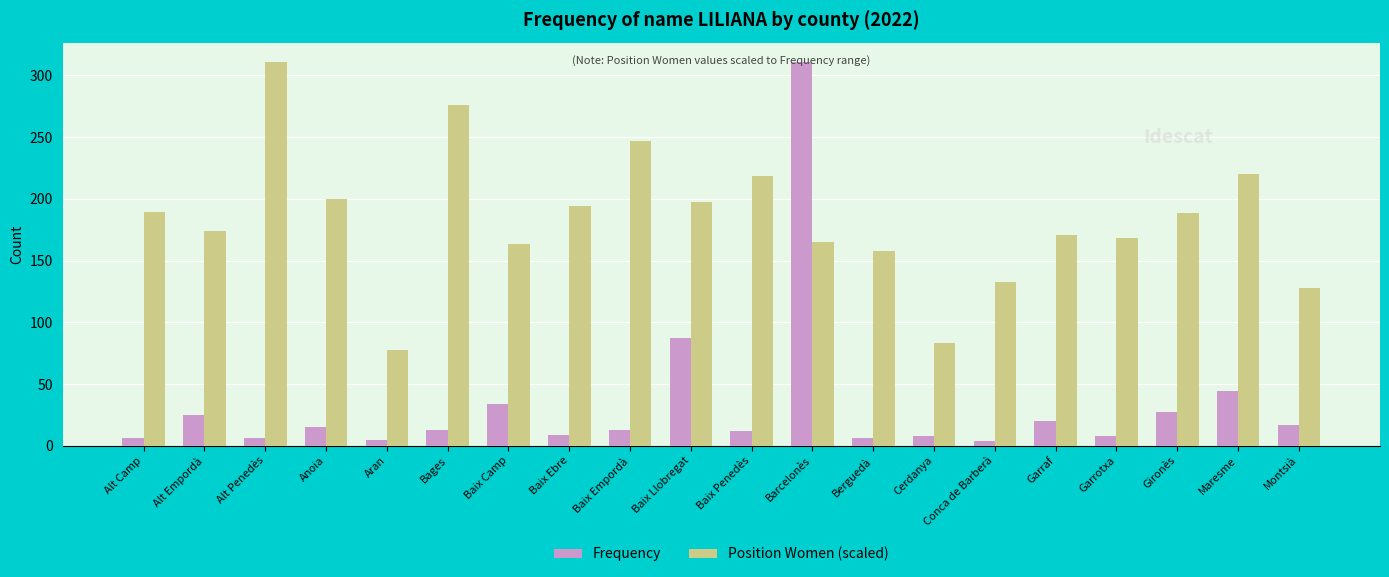

Is it true that Position Women (scaled) equals 334.1 at Baix Penedès?

False